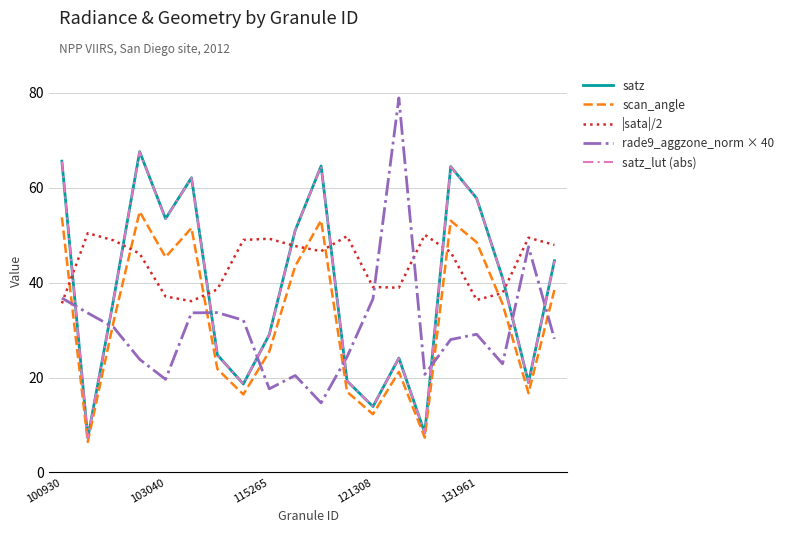

Which series has the largest total across all categories?

|sata|/2